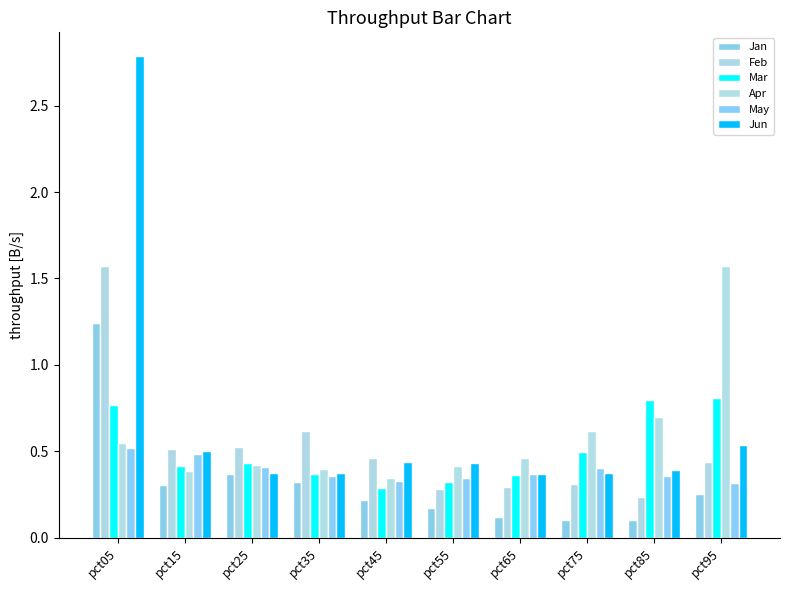

What is the difference between the Feb values at pct85 and pct15?

0.3